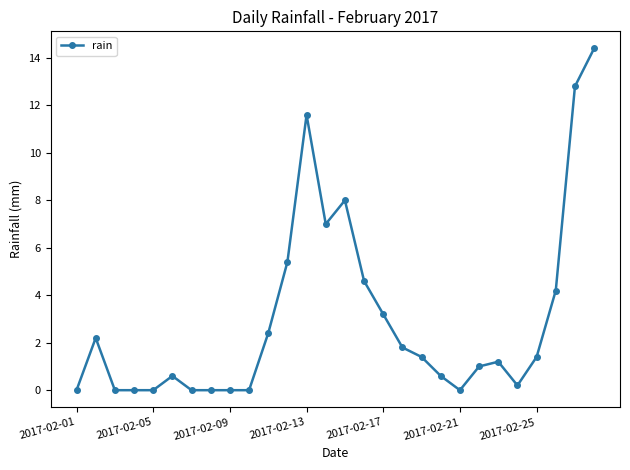

What is the difference between the maximum and minimum values?

14.4